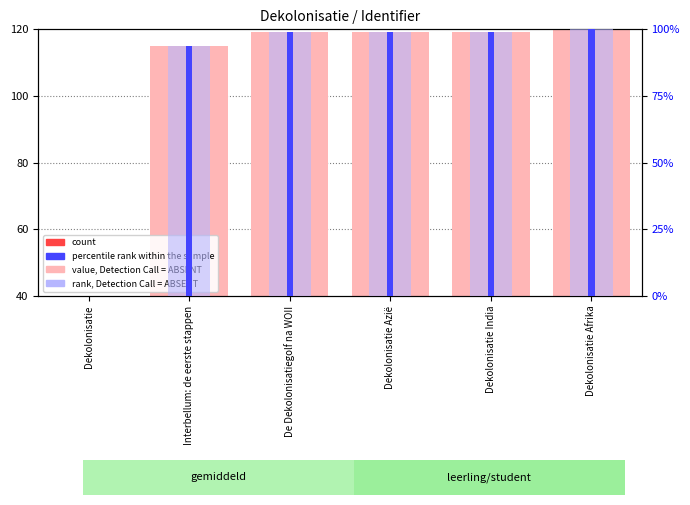

Are the bars horizontal?

No